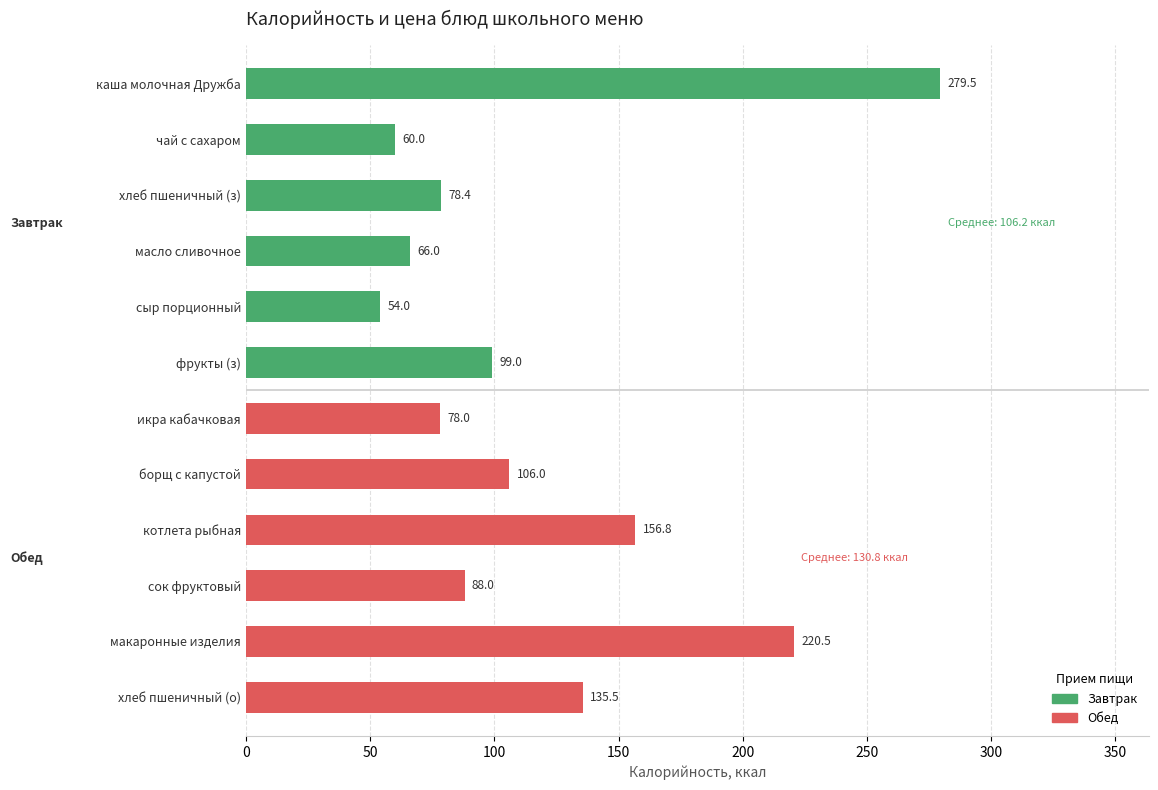

What is the label of the 5th bar from the top?

сыр порционный